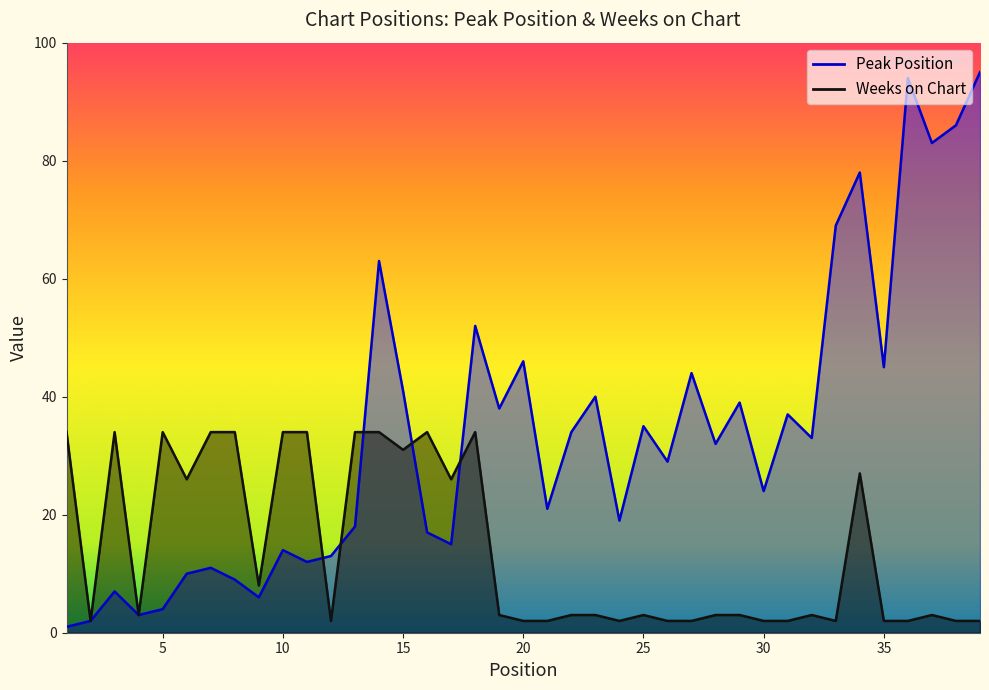

The value of Weeks on Chart at 2 is 1. True or false?

False